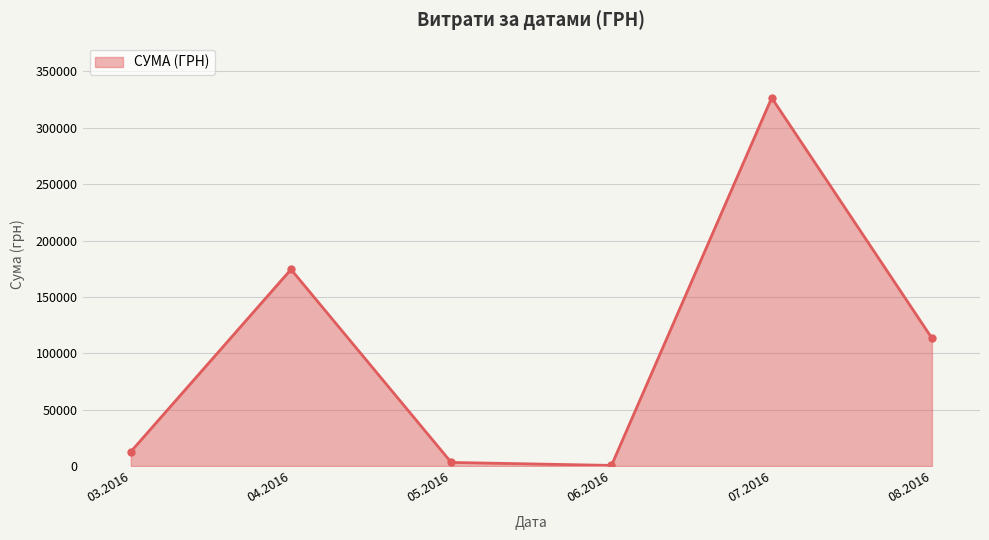

What is the sum of all values?

630977.9